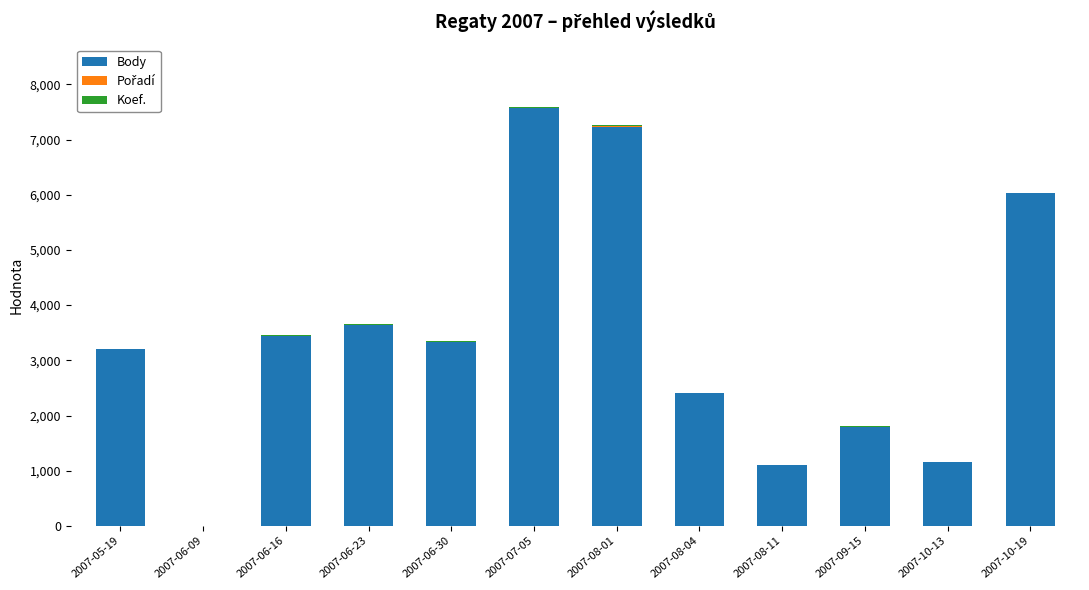

At which label is Body closest to 3787?

2007-06-23